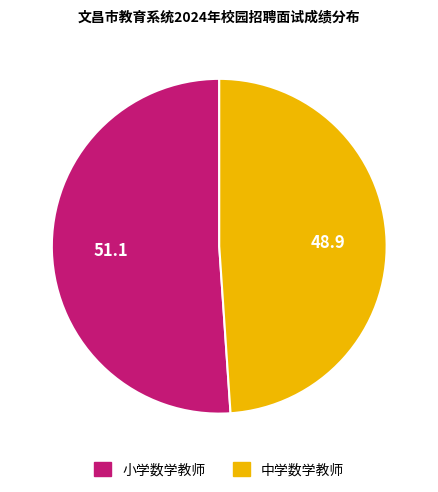

Rank the categories by value from lowest to highest.

中学数学教师, 小学数学教师